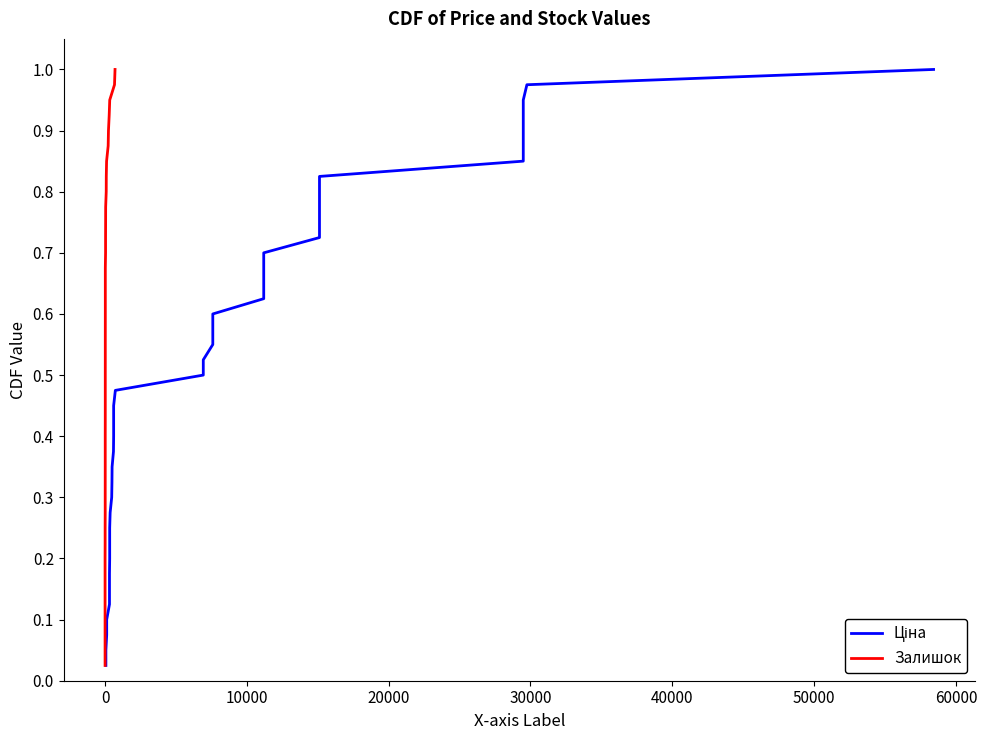

True or false: Залишок and Ціна cross at least once.

False